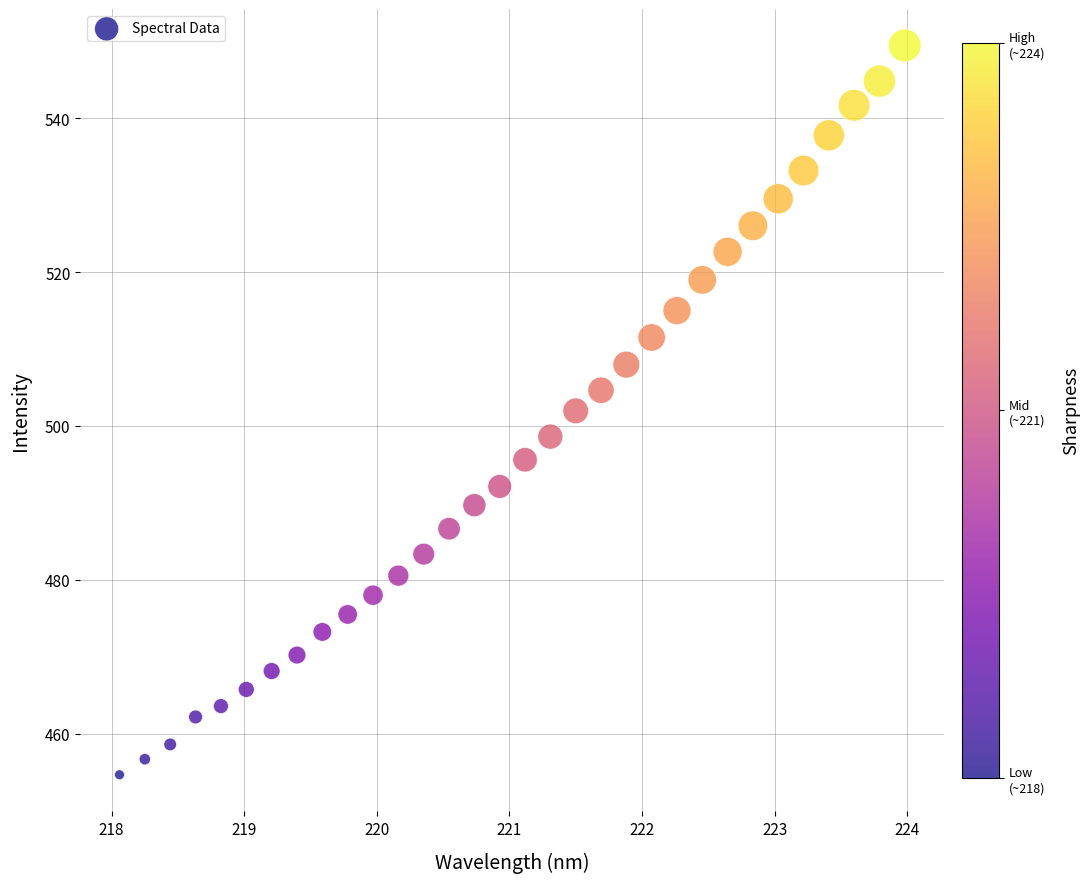

What is the range of Y values (max minus min)?

94.7